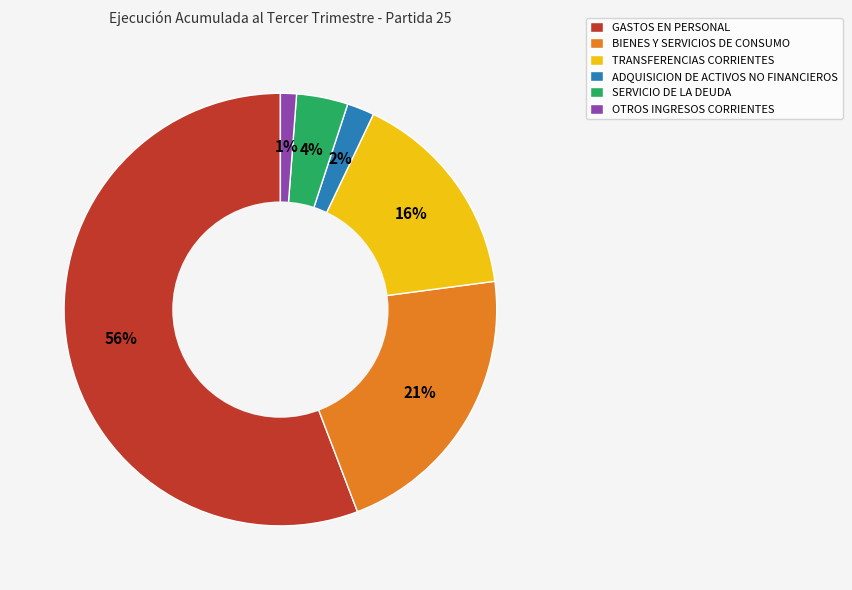

What percentage is the GASTOS EN PERSONAL slice, to the nearest percent?

56%